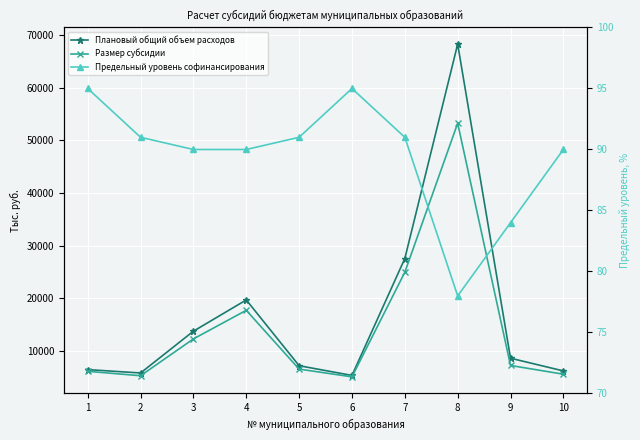

Does the chart display data point markers on the line(s)?

Yes